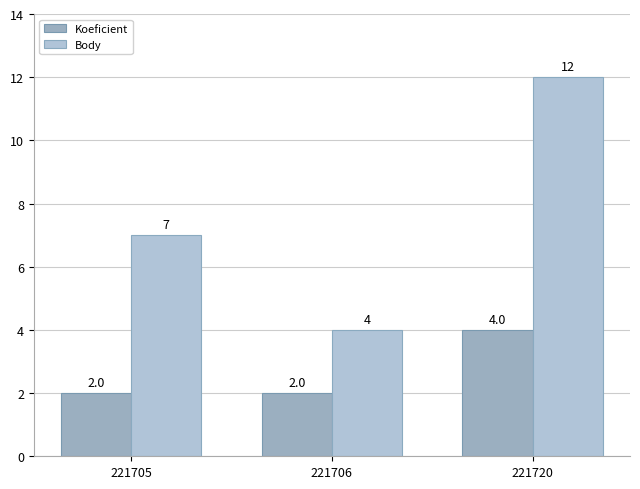

Reading right to left, extract all data points from this chart.

Koeficient: 221720=4	221706=2	221705=2
Body: 221720=12	221706=4	221705=7